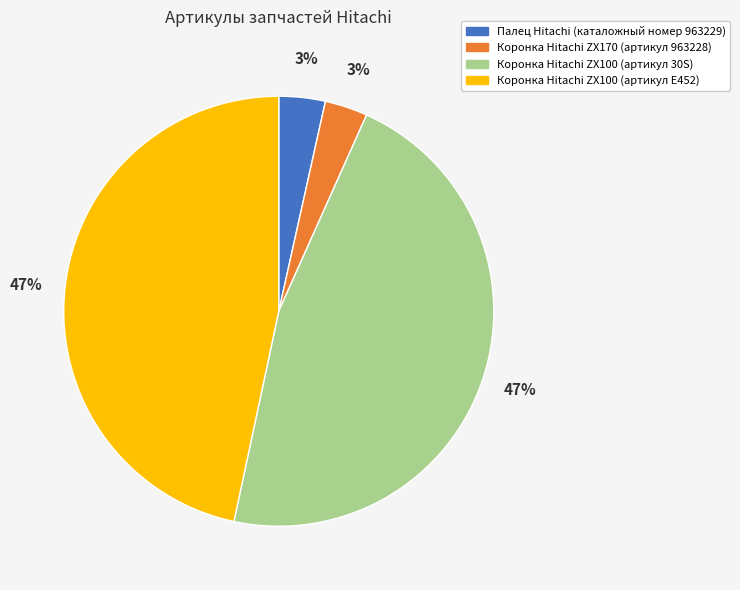

Is the sum of Коронка Hitachi ZX100 (артикул 30S) and Коронка Hitachi ZX100 (артикул E452) greater than half?

Yes